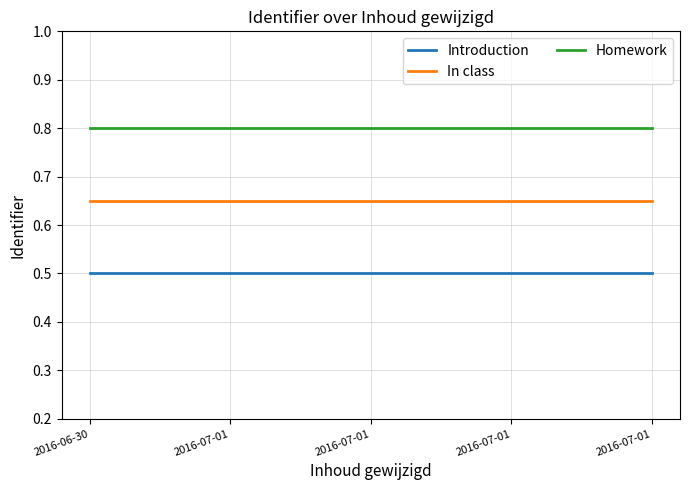

Does the chart display data point markers on the line(s)?

No